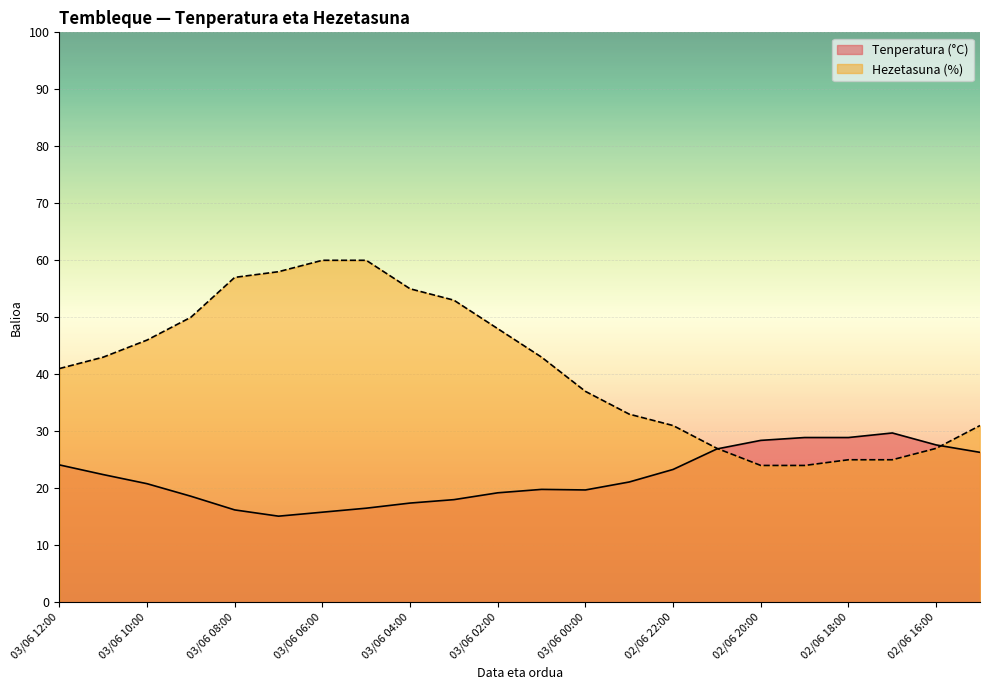

What is the total value across all series at 02/06 17:00?

54.7